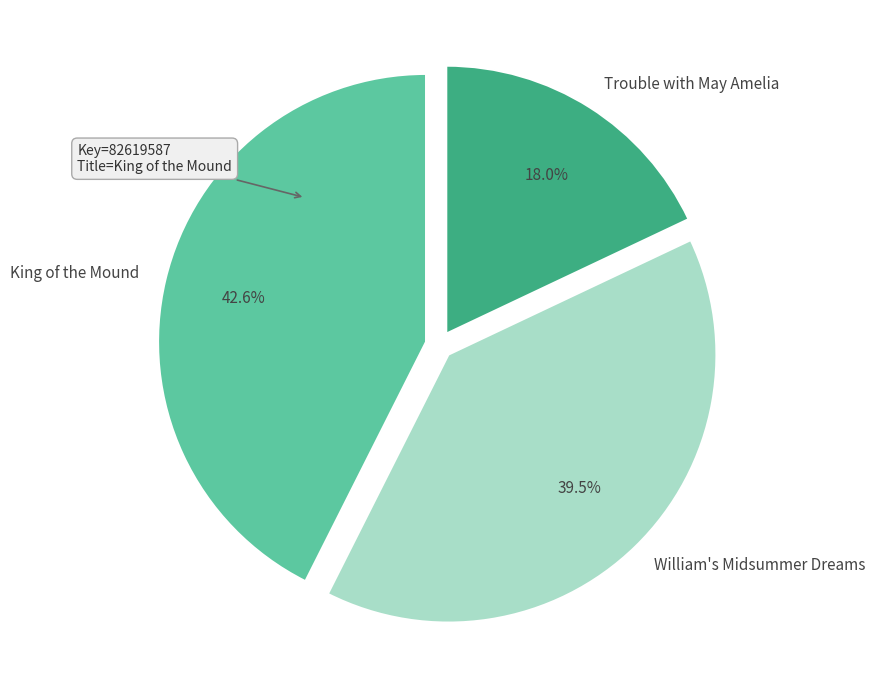

Is there a majority slice in this chart?

No